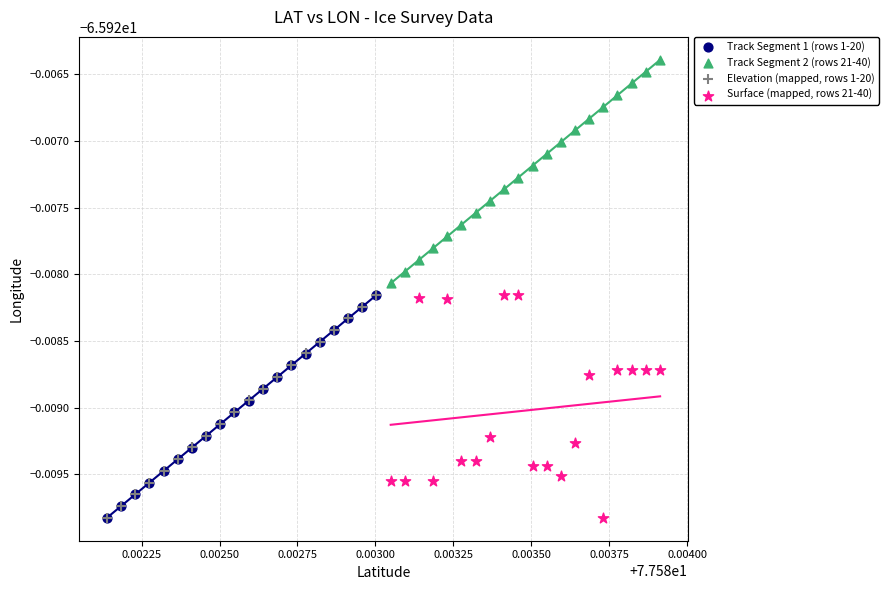

What are all the series names shown in the legend?

Track Segment 1 (rows 1-20), Track Segment 2 (rows 21-40), Elevation (mapped, rows 1-20), Surface (mapped, rows 21-40)